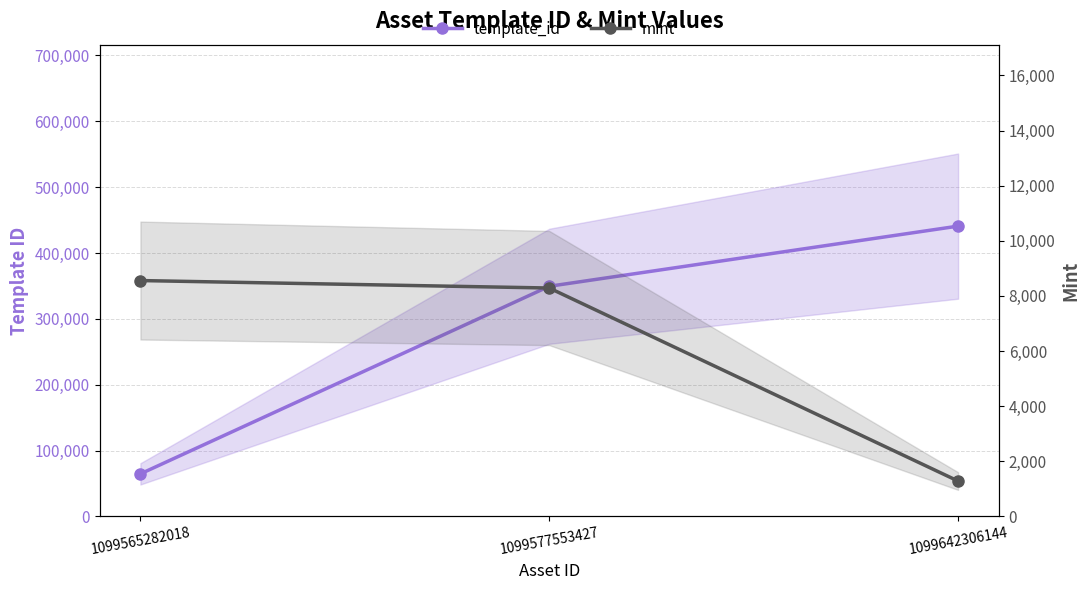

What is the difference between the highest and lowest values at 1099565282018?

56102